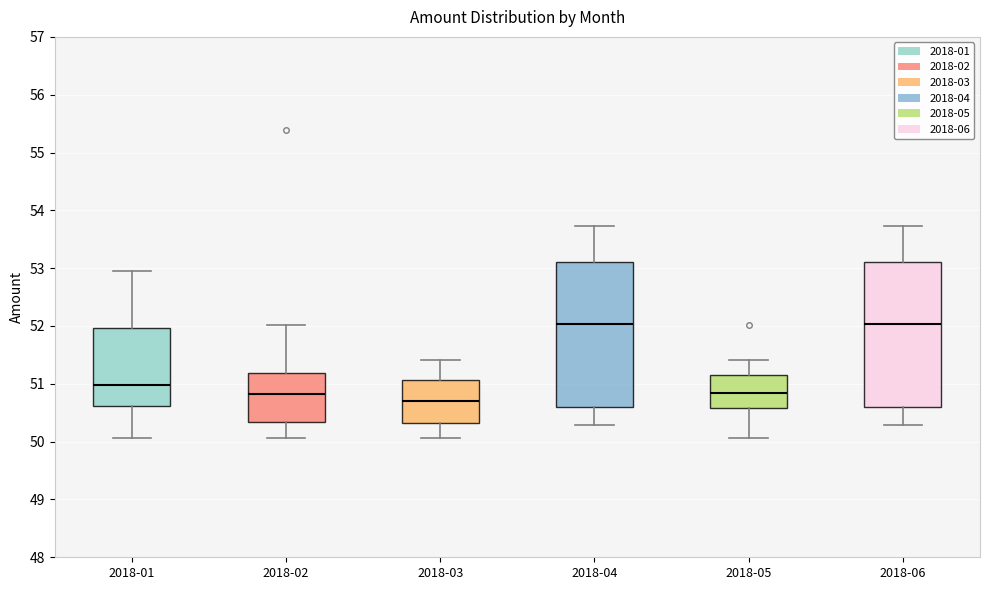

Which box has the lowest median line?

2018-03